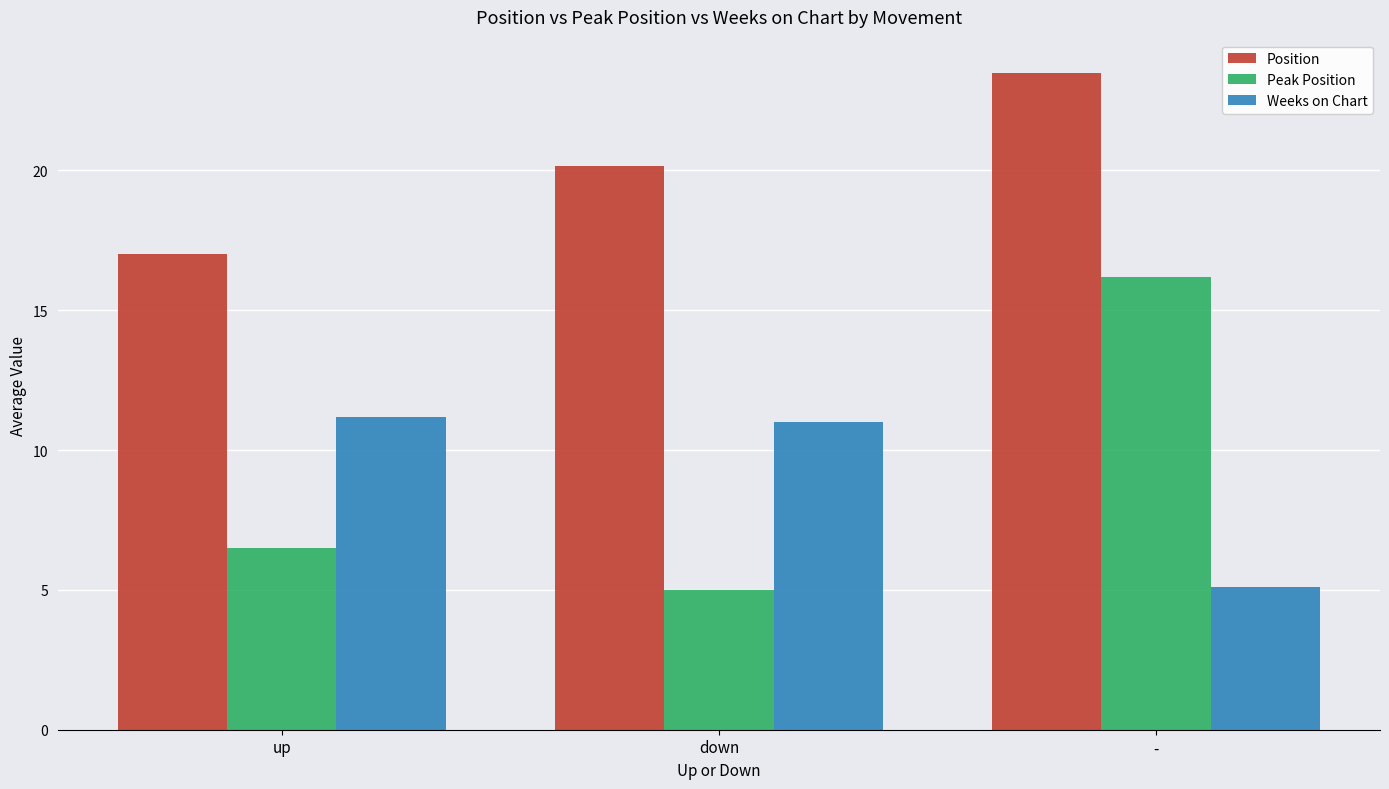

What are all the series names shown in the legend?

Position, Peak Position, Weeks on Chart